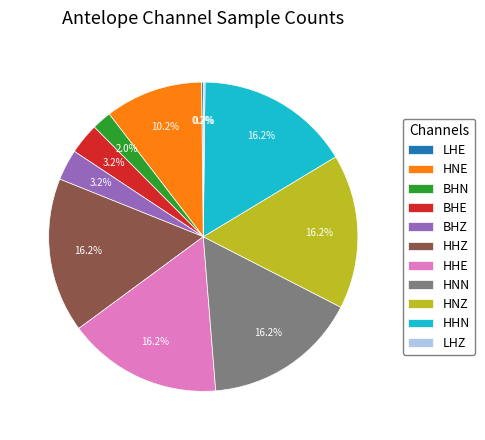

How much of the chart is everything except HHN?

83.8%